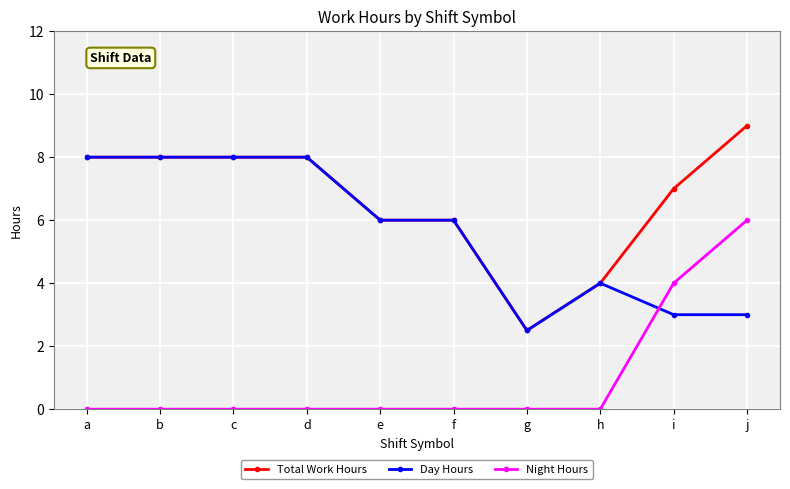

Read the Night Hours value at j.

6.0